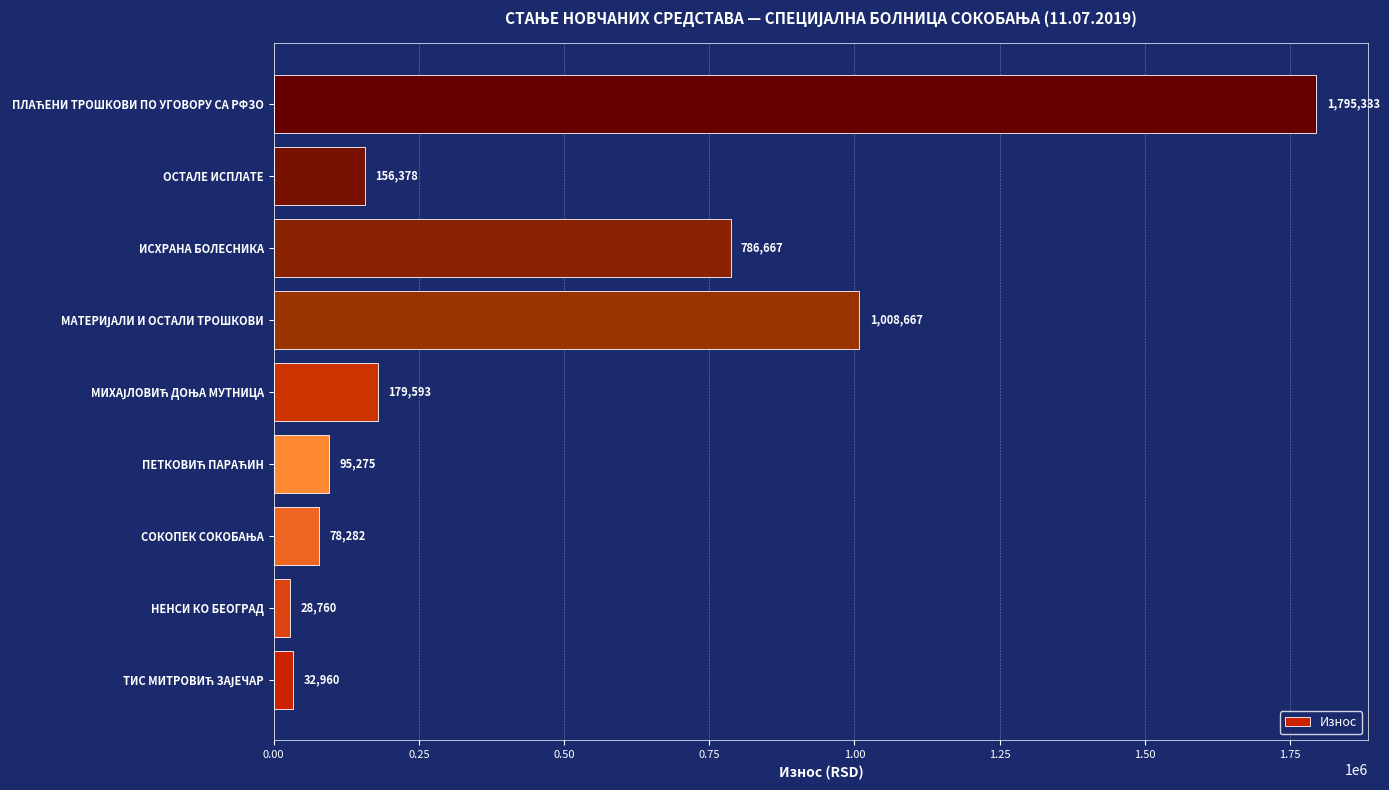

What value does the data have at ОСТАЛЕ ИСПЛАТЕ?

156377.5